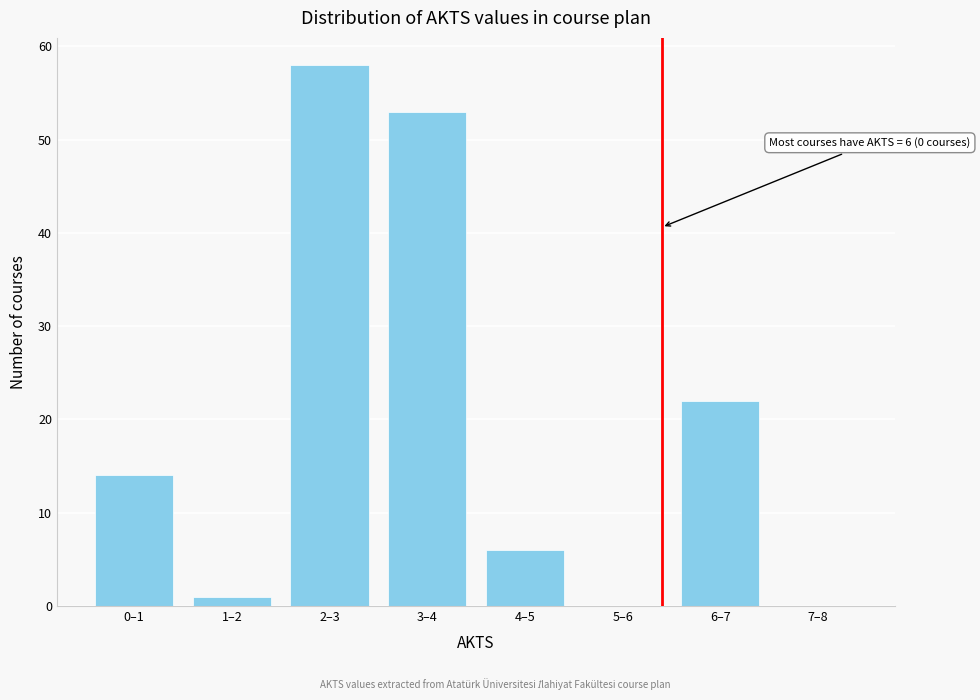

Reading left to right, transcribe all the data shown in this chart.

0–1=14	1–2=1	2–3=58	3–4=53	4–5=6	5–6=0	6–7=22	7–8=0